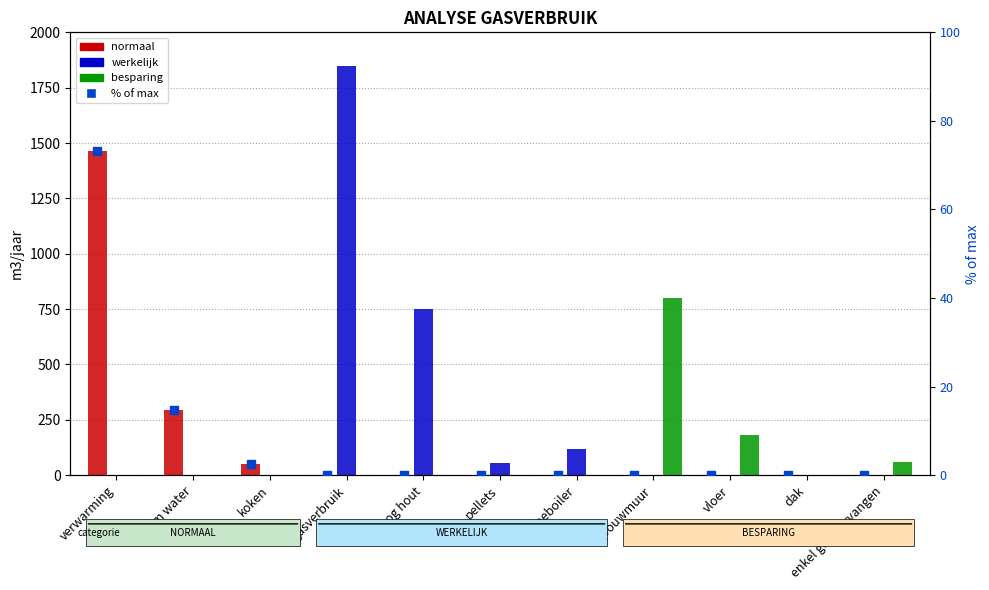

Which series has the largest total across all categories?

werkelijk